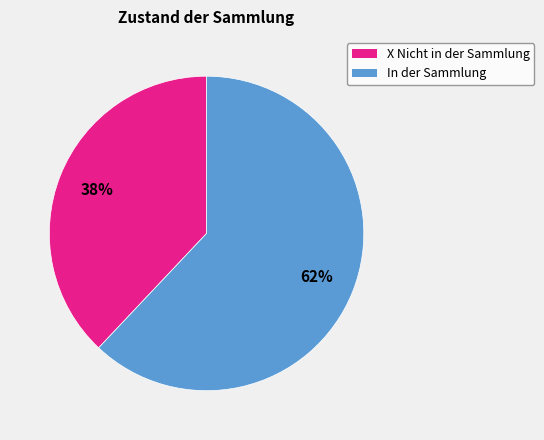

Which slice is the largest?

In der Sammlung